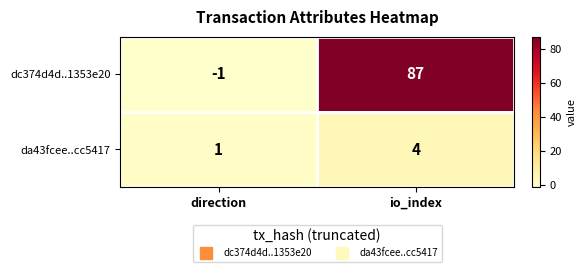

What is the minimum value shown in the chart?

-1